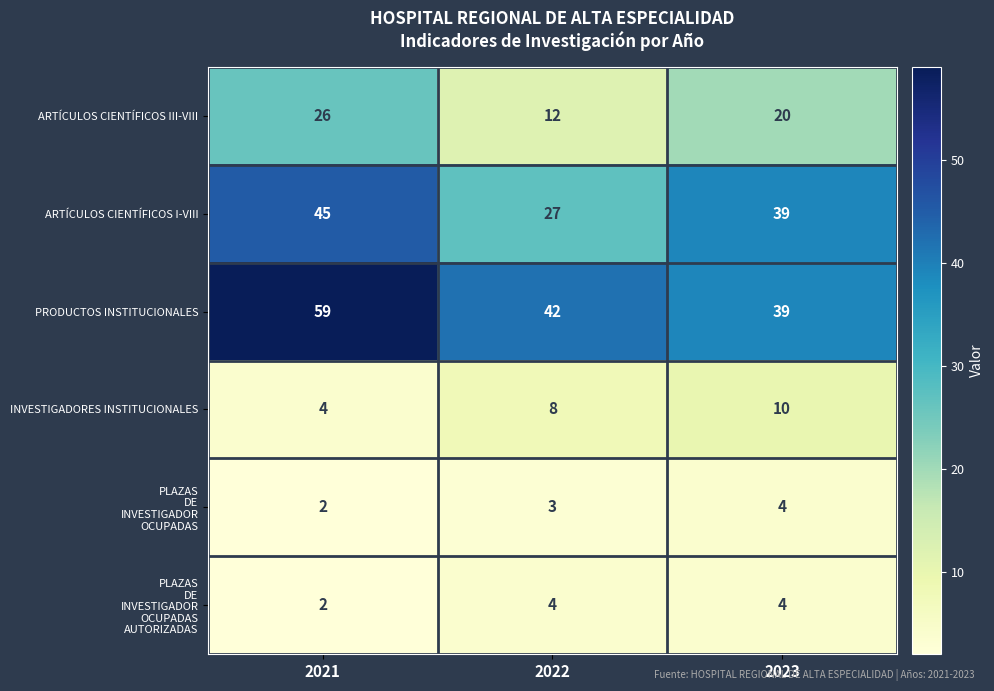

What is the greatest value displayed?

59